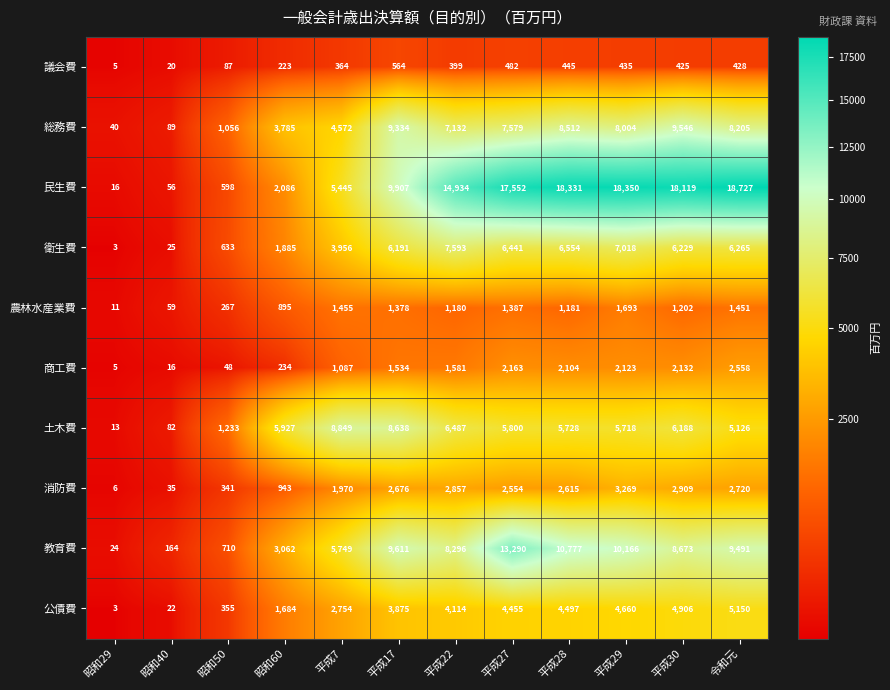

The 商工費 series shows 2990 at 平成30. True or false?

False